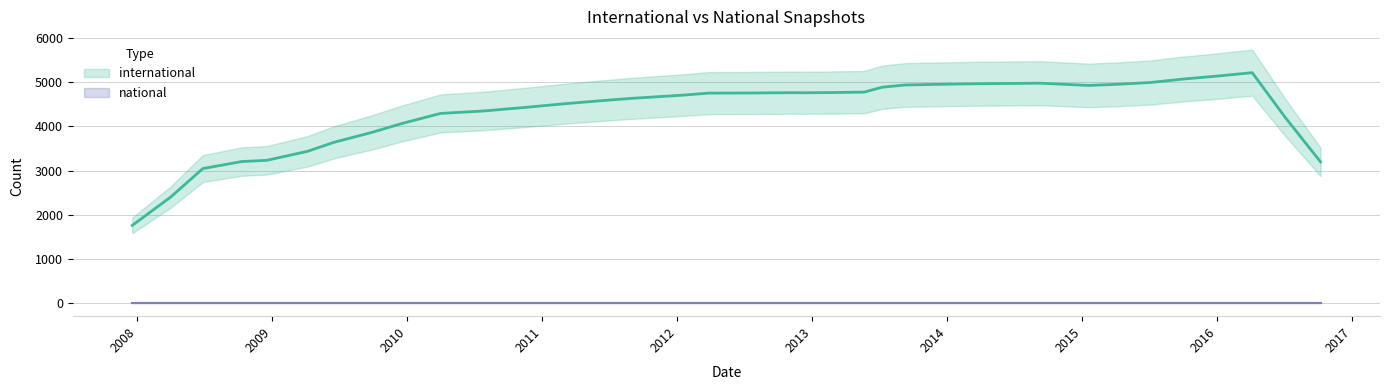

What is the spread (max minus min) of values at 2011-02-21?

4472